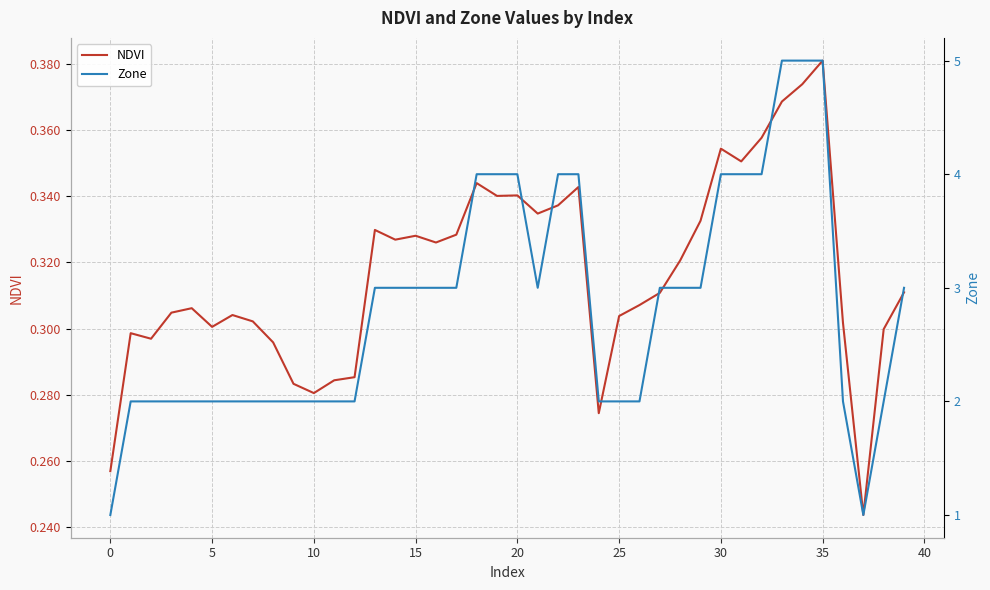

True or false: NDVI and Zone cross at least once.

False